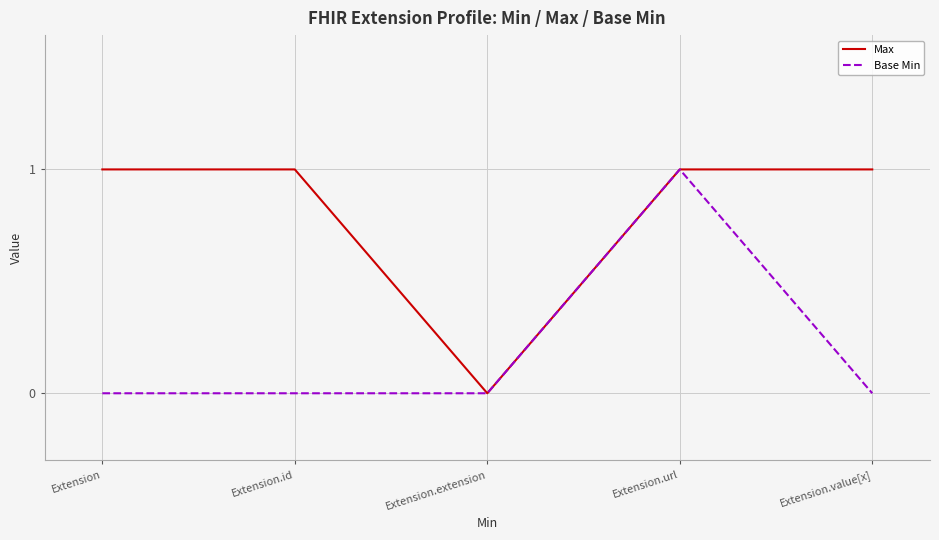

Does the chart have visible grid lines?

Yes